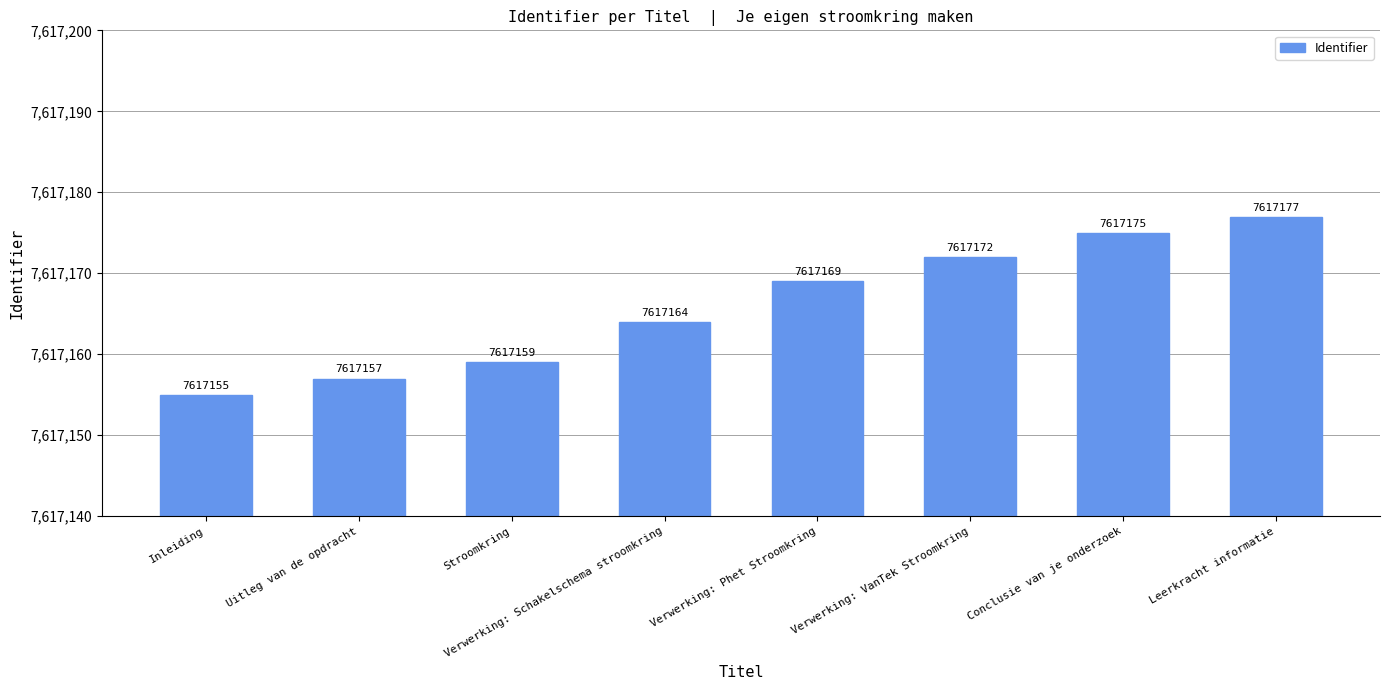

How many bars are there in total?

8